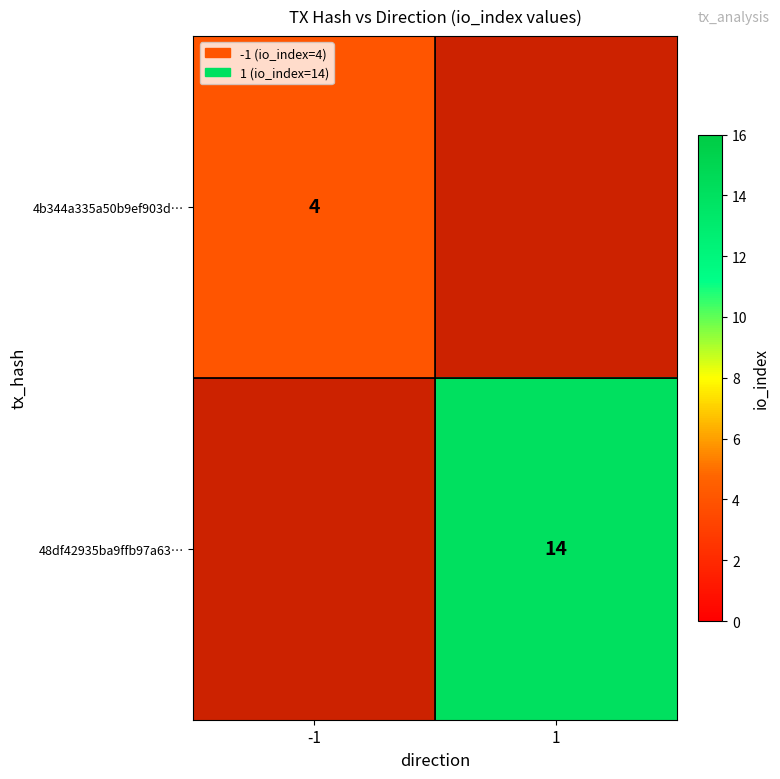

Between -1 and 1, which is larger?

1